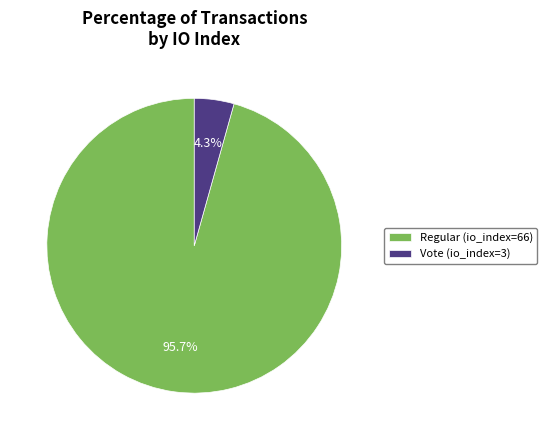

Between Regular (io_index=66) and Vote (io_index=3), which is larger?

Regular (io_index=66)